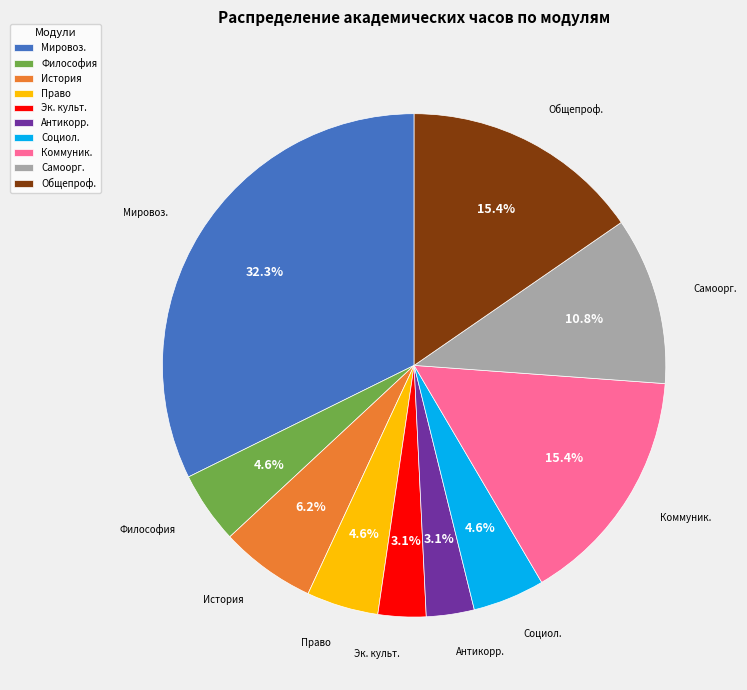

How much of the chart is everything except Самоорг.?

89.2%